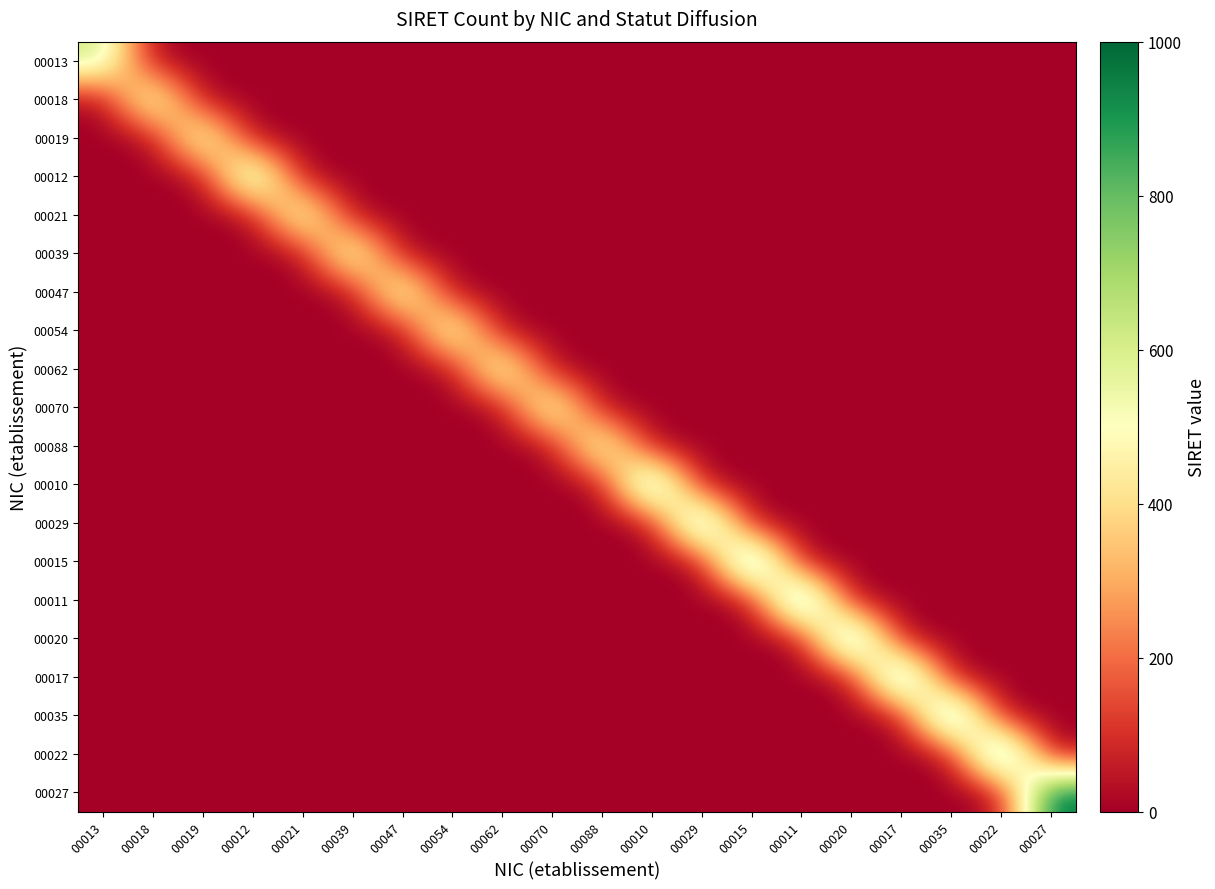

At 00062, list the series in order from largest to smallest.

00062, 00013, 00018, 00019, 00012, 00021, 00039, 00047, 00054, 00070, 00088, 00010, 00029, 00015, 00011, 00020, 00017, 00035, 00022, 00027